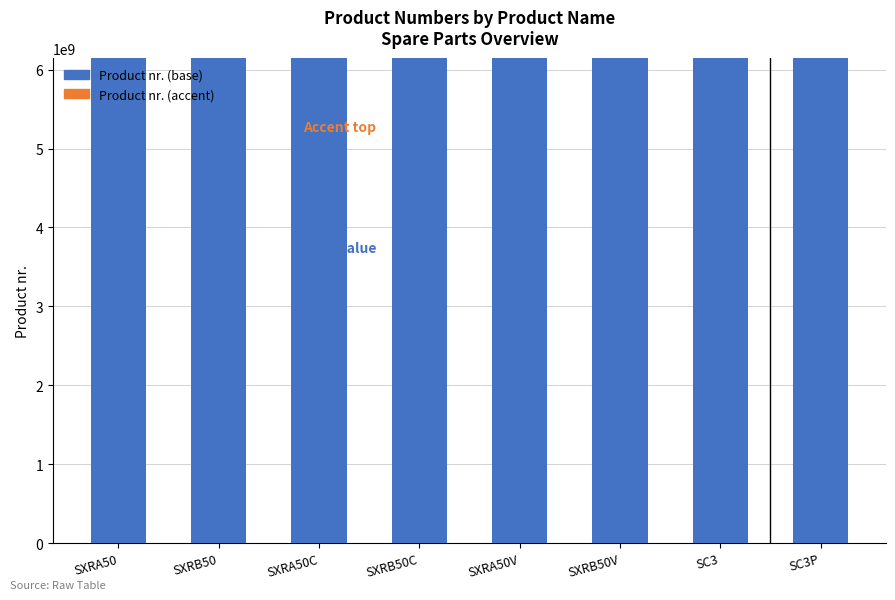

What is the sum of the Product nr. (base) values at SC3P and SXRB50V?

12303402720